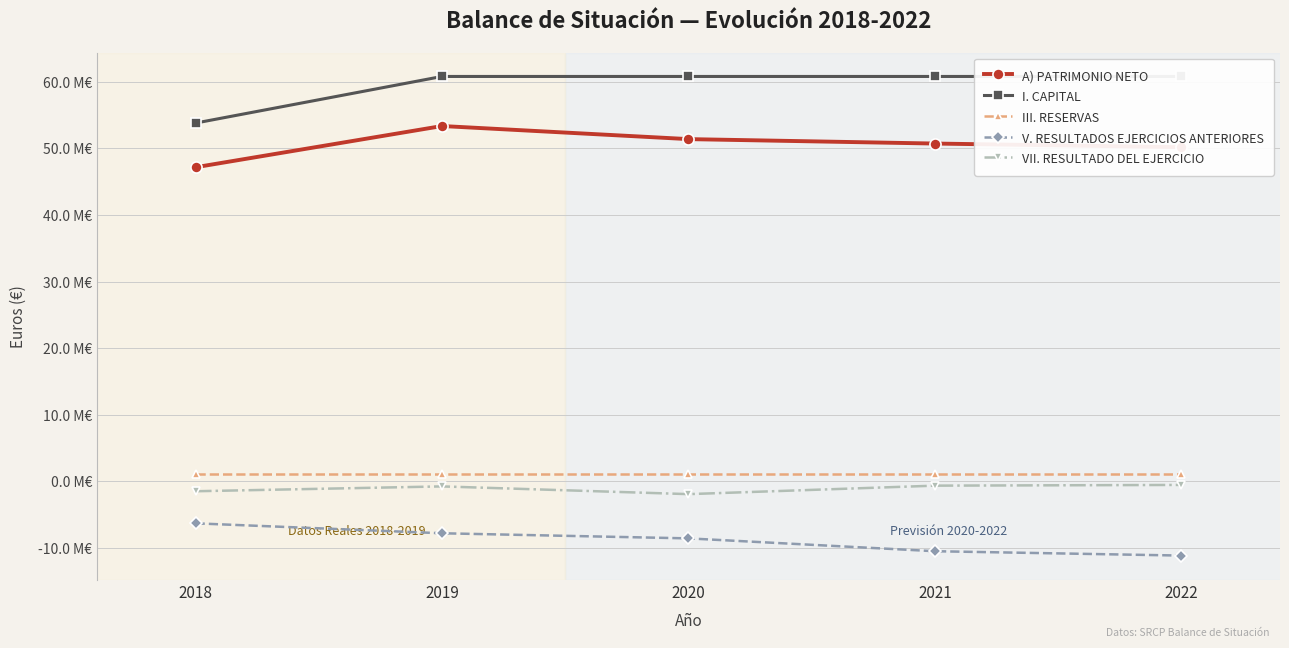

Which label corresponds to the largest value in the chart?

2019